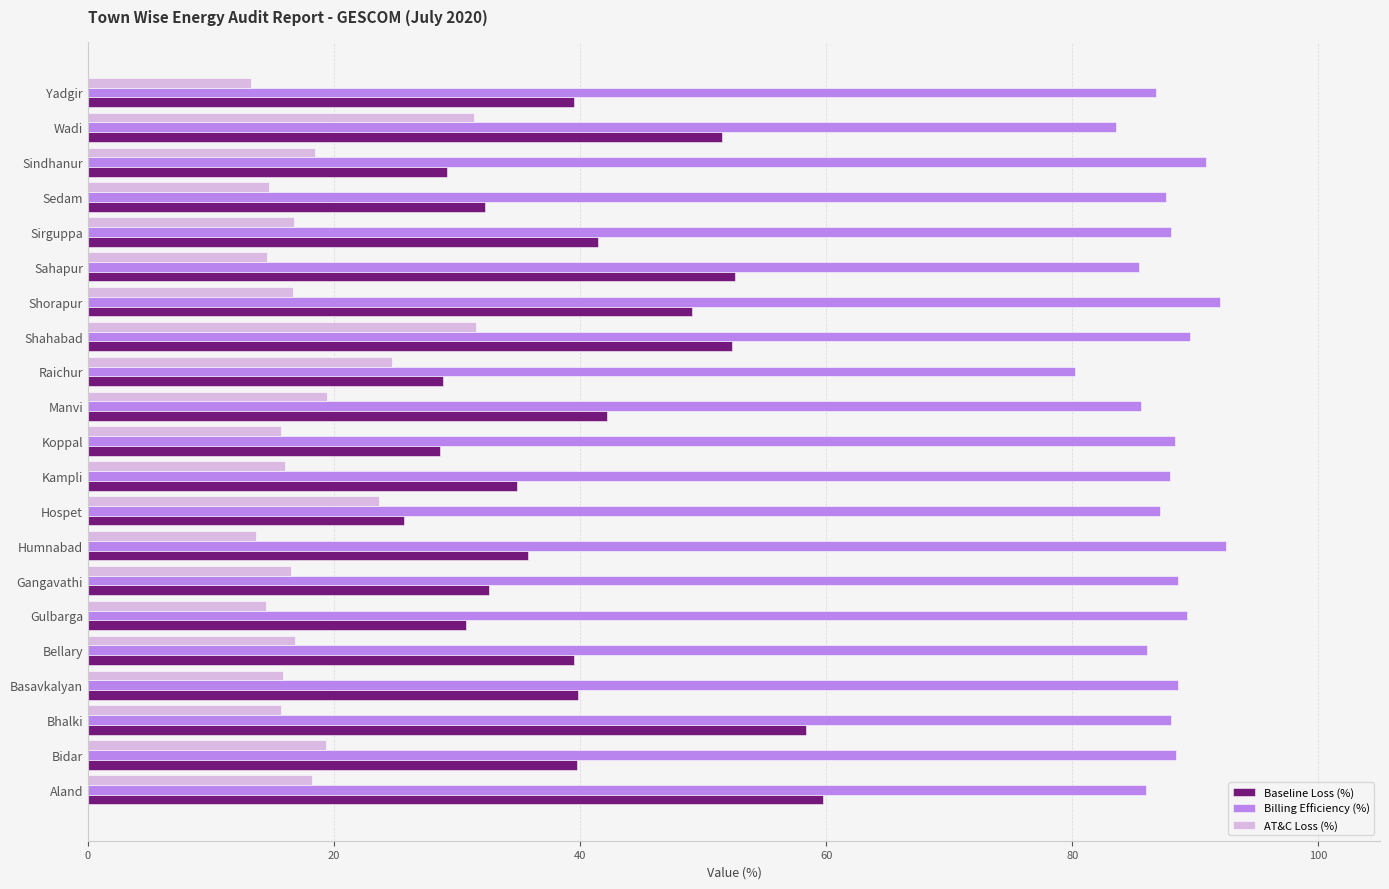

What value does the AT&C Loss (%) series have at Yadgir?

13.2